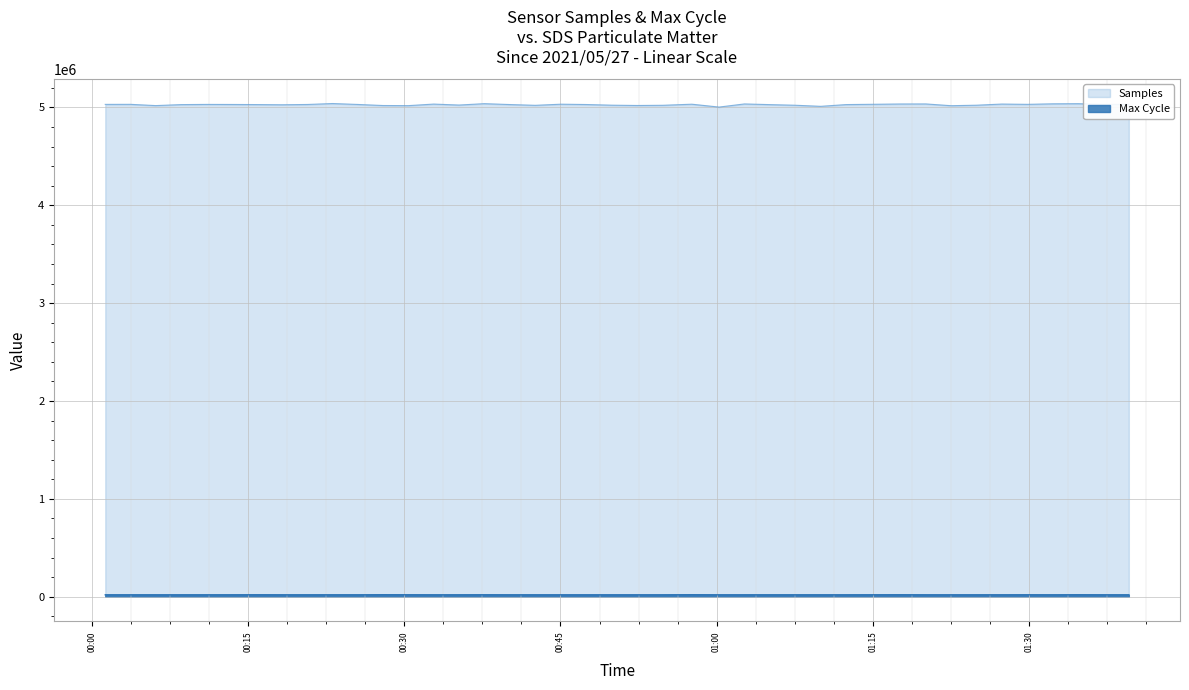

What is the average value of the Samples series?

5027728